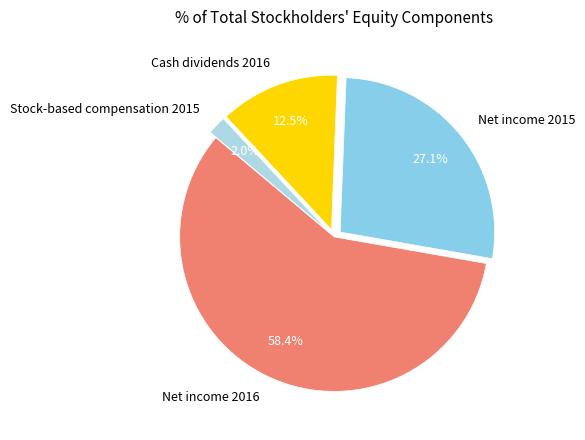

Which has a higher value, Stock-based compensation 2015 or Net income 2016?

Net income 2016